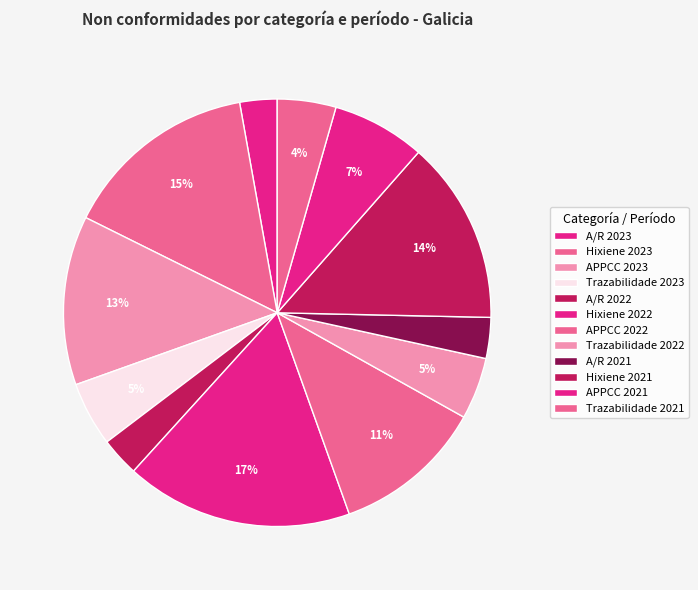

Does any single category account for the majority?

No